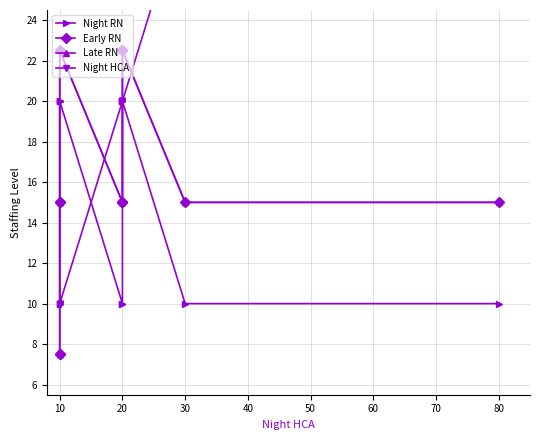

Is it true that Early RN equals 7.2 at 20?

False